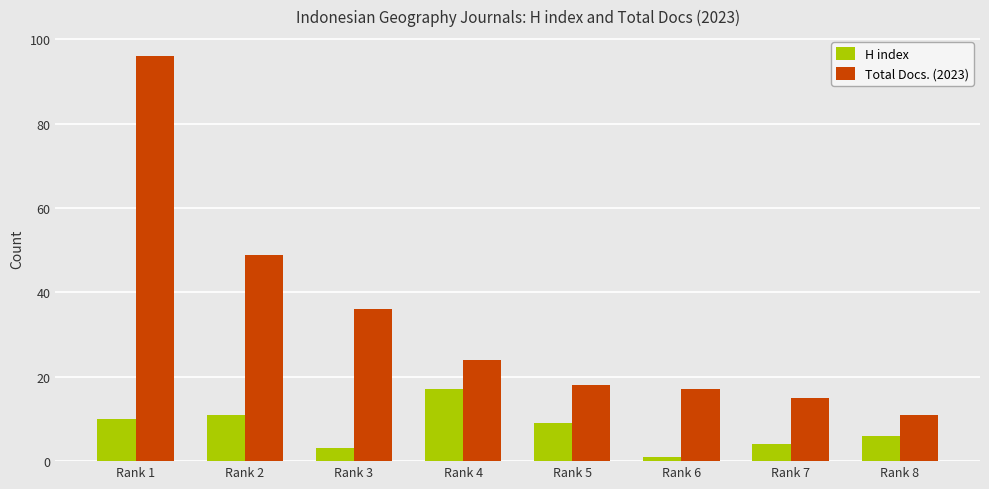

What is the lowest value of the Total Docs. (2023) series?

11